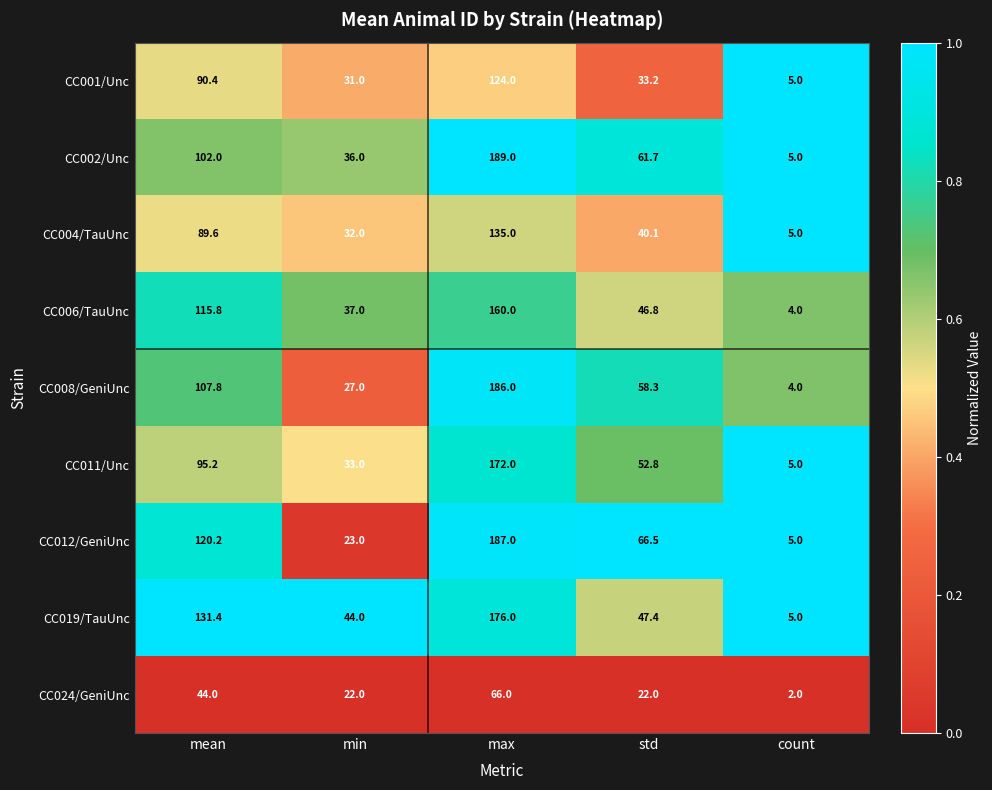

How many values in the CC019/TauUnc series are below 47?

2